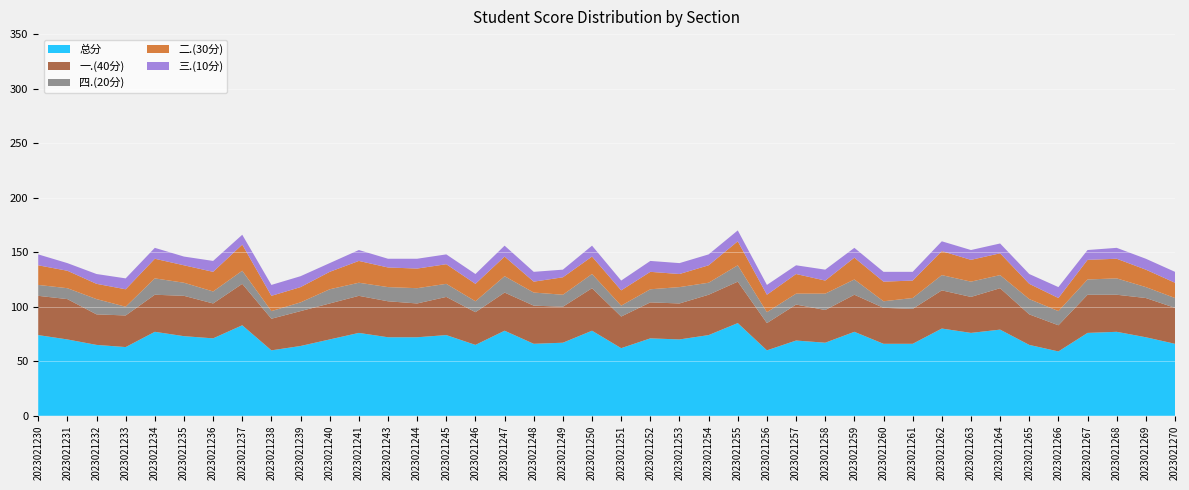

Reading left to right, transcribe all the data shown in this chart.

一.(40分): 2023021230=36	2023021231=37	2023021232=28	2023021233=29	2023021234=34	2023021235=37	2023021236=32	2023021237=38	2023021238=29	2023021239=32	2023021240=33	2023021241=34	2023021243=33	2023021244=31	2023021245=35	2023021246=30	2023021247=35	2023021248=35	2023021249=33	2023021250=39	2023021251=29	2023021252=33	2023021253=33	2023021254=37	2023021255=38	2023021256=25	2023021257=33	2023021258=30	2023021259=34	2023021260=33	2023021261=32	2023021262=35	2023021263=33	2023021264=38	2023021265=28	2023021266=24	2023021267=35	2023021268=34	2023021269=36	2023021270=33
二.(30分): 2023021230=18	2023021231=16	2023021232=14	2023021233=16	2023021234=18	2023021235=16	2023021236=18	2023021237=24	2023021238=14	2023021239=14	2023021240=16	2023021241=20	2023021243=18	2023021244=18	2023021245=18	2023021246=16	2023021247=18	2023021248=10	2023021249=16	2023021250=16	2023021251=14	2023021252=16	2023021253=12	2023021254=16	2023021255=22	2023021256=16	2023021257=18	2023021258=12	2023021259=20	2023021260=18	2023021261=16	2023021262=22	2023021263=20	2023021264=20	2023021265=14	2023021266=12	2023021267=18	2023021268=18	2023021269=16	2023021270=14
三.(10分): 2023021230=10	2023021231=7	2023021232=9	2023021233=10	2023021234=10	2023021235=8	2023021236=10	2023021237=9	2023021238=10	2023021239=10	2023021240=8	2023021241=10	2023021243=8	2023021244=9	2023021245=9	2023021246=9	2023021247=10	2023021248=9	2023021249=7	2023021250=10	2023021251=9	2023021252=10	2023021253=10	2023021254=10	2023021255=10	2023021256=9	2023021257=8	2023021258=10	2023021259=9	2023021260=9	2023021261=8	2023021262=9	2023021263=9	2023021264=9	2023021265=9	2023021266=10	2023021267=9	2023021268=10	2023021269=10	2023021270=10
四.(20分): 2023021230=10	2023021231=10	2023021232=14	2023021233=8	2023021234=15	2023021235=12	2023021236=11	2023021237=12	2023021238=7	2023021239=8	2023021240=13	2023021241=12	2023021243=13	2023021244=14	2023021245=12	2023021246=10	2023021247=15	2023021248=12	2023021249=11	2023021250=13	2023021251=10	2023021252=12	2023021253=15	2023021254=11	2023021255=15	2023021256=10	2023021257=10	2023021258=15	2023021259=14	2023021260=6	2023021261=10	2023021262=14	2023021263=14	2023021264=12	2023021265=14	2023021266=13	2023021267=14	2023021268=15	2023021269=10	2023021270=9
总分: 2023021230=74	2023021231=70	2023021232=65	2023021233=63	2023021234=77	2023021235=73	2023021236=71	2023021237=83	2023021238=60	2023021239=64	2023021240=70	2023021241=76	2023021243=72	2023021244=72	2023021245=74	2023021246=65	2023021247=78	2023021248=66	2023021249=67	2023021250=78	2023021251=62	2023021252=71	2023021253=70	2023021254=74	2023021255=85	2023021256=60	2023021257=69	2023021258=67	2023021259=77	2023021260=66	2023021261=66	2023021262=80	2023021263=76	2023021264=79	2023021265=65	2023021266=59	2023021267=76	2023021268=77	2023021269=72	2023021270=66